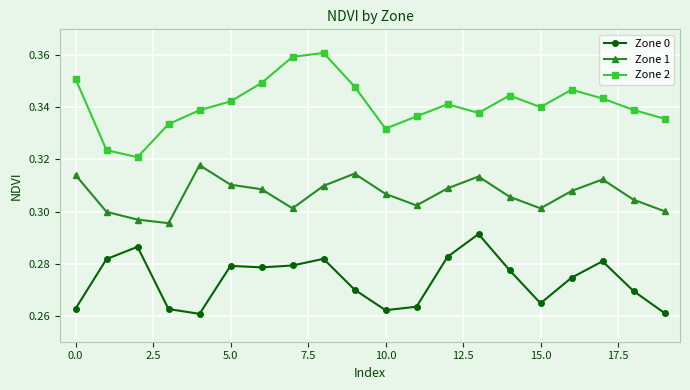

True or false: Zone 1 and Zone 0 intersect in this chart.

False